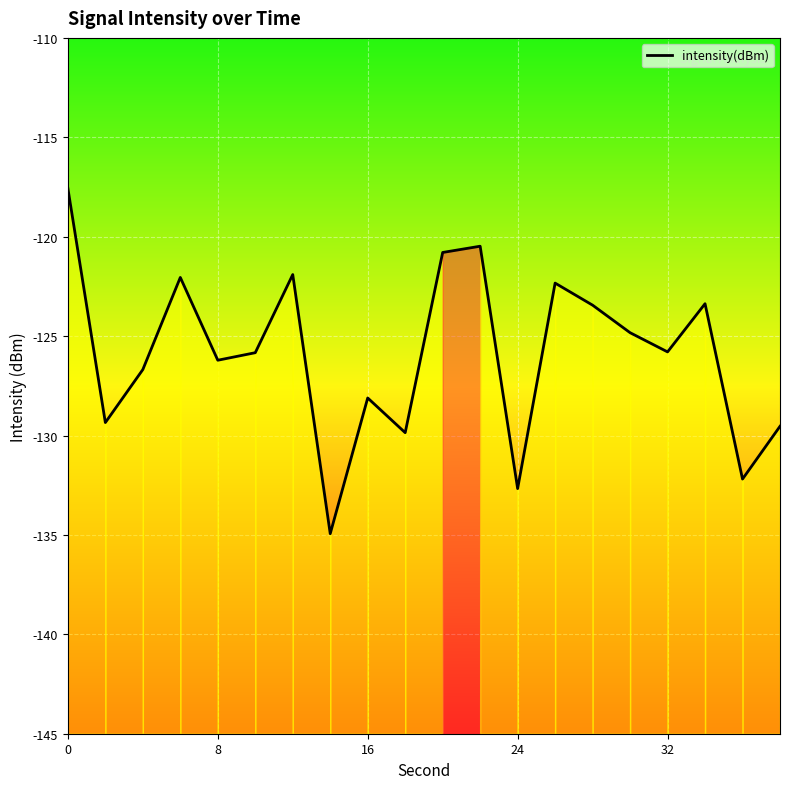

How many interior local peaks (higher than both neighbors) does the data have?

6